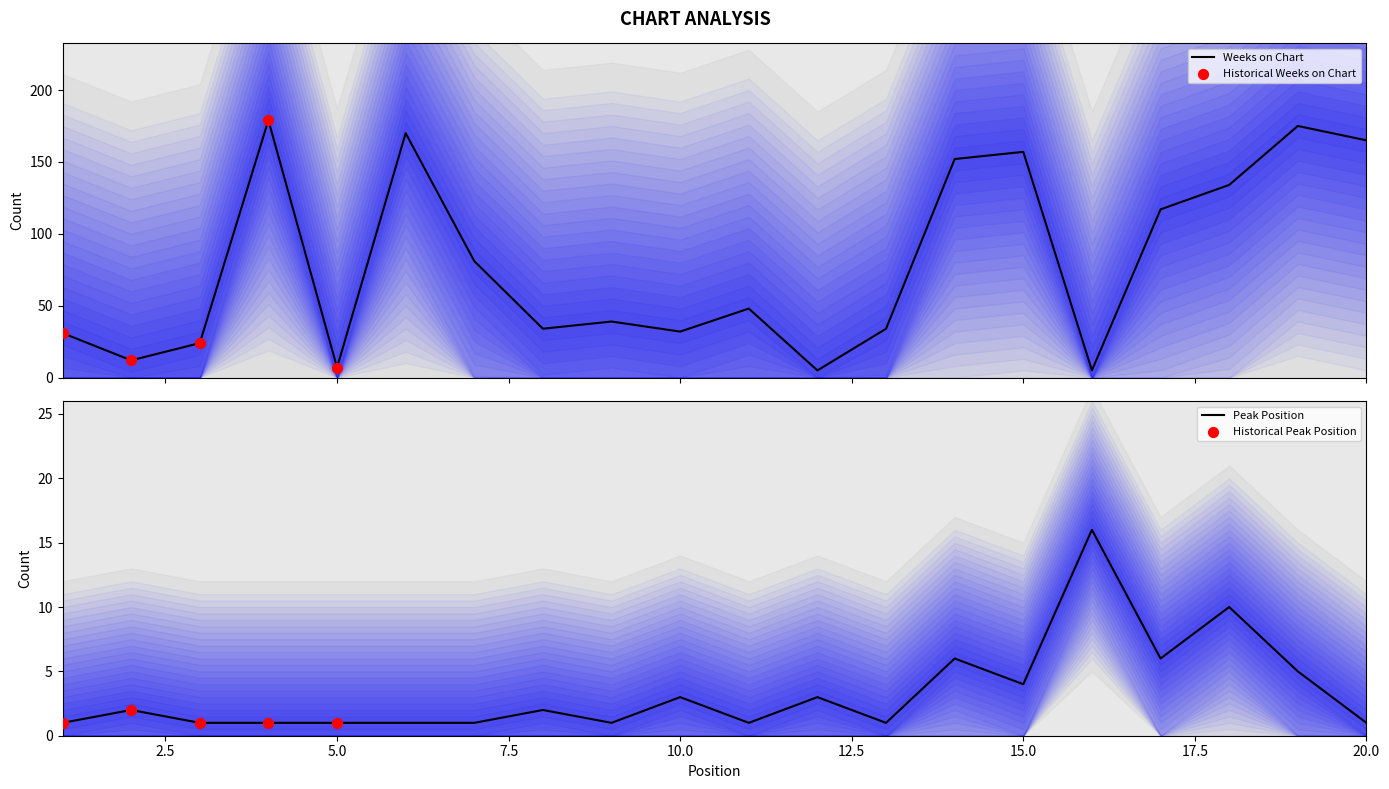

What is the total value across all series at 19?

180